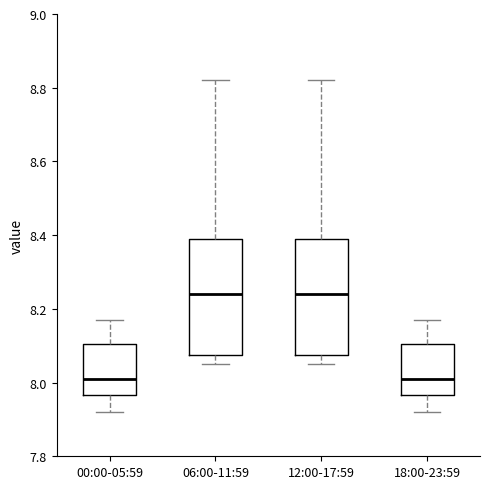

Reading left to right, transcribe this box plot: for each box, give where its median line is, the range the box spans, and where its two whiskers end, as read against the y-axis. The values are not printed on the chart, so give them approximately, as read against the axis.

00:00-05:59: median 8.02, box 7.96 to 8.10, whiskers 7.92 to 8.18
06:00-11:59: median 8.24, box 8.08 to 8.40, whiskers 8.06 to 8.82
12:00-17:59: median 8.24, box 8.08 to 8.40, whiskers 8.06 to 8.82
18:00-23:59: median 8.02, box 7.96 to 8.10, whiskers 7.92 to 8.18